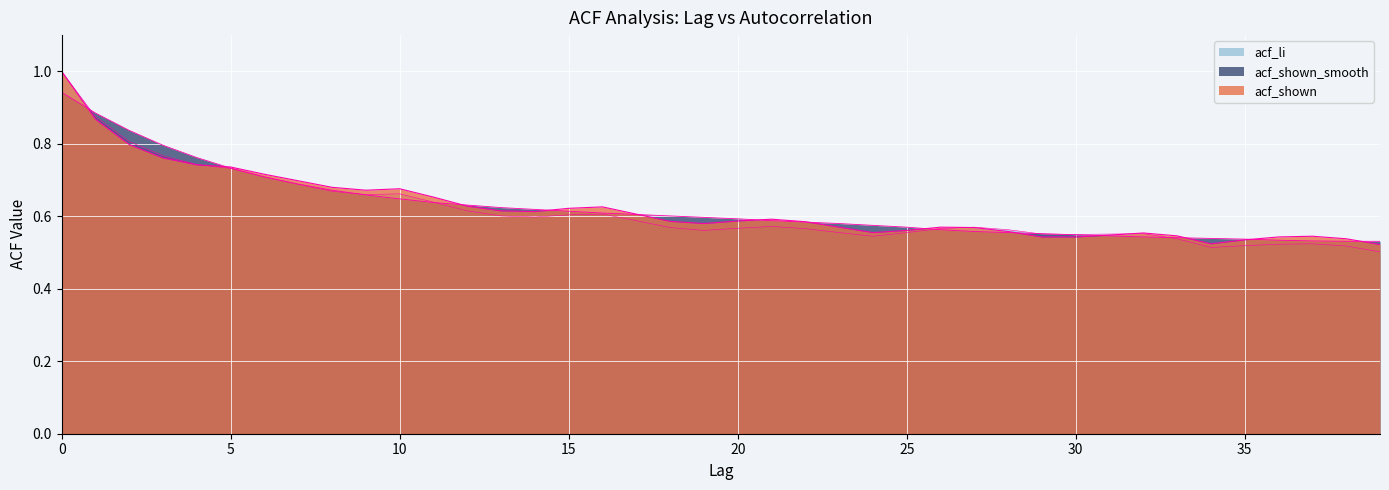

What is the total value across all series at 2?

2.4